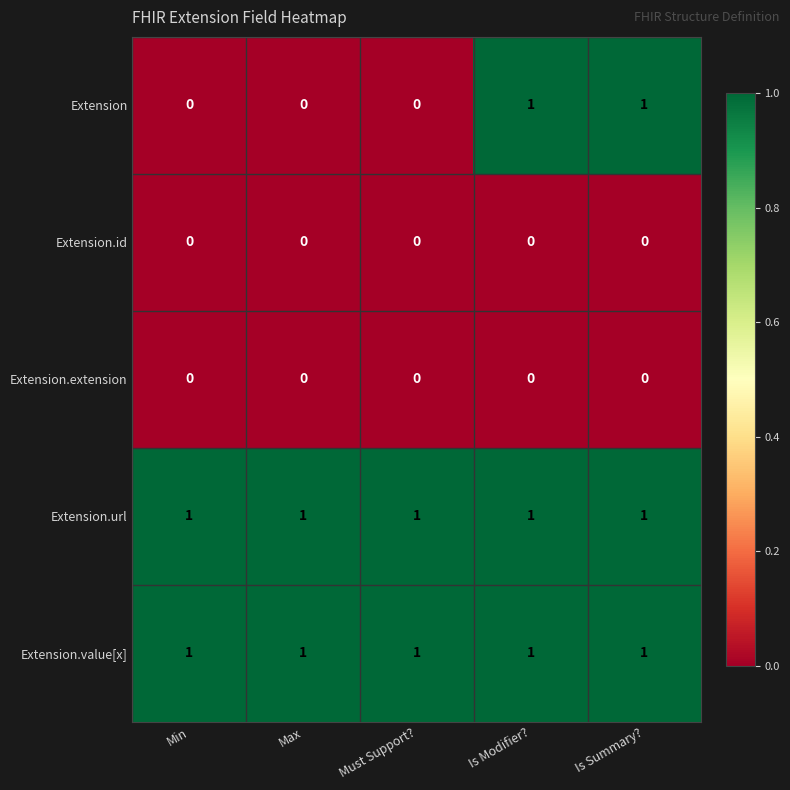

At how many categories does at least one series exceed 0?

5